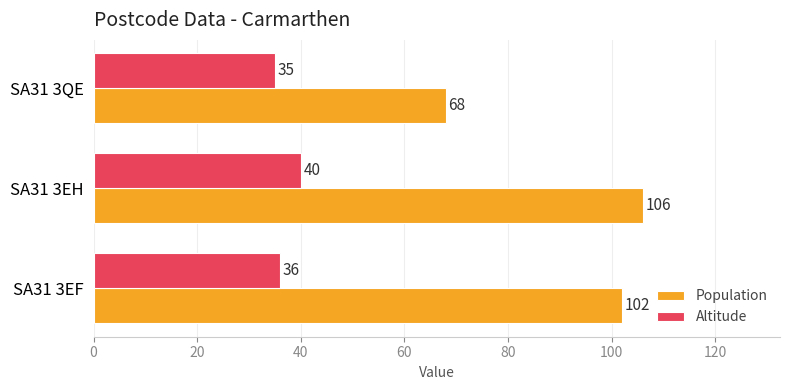

What is the average value of the Population series?

92